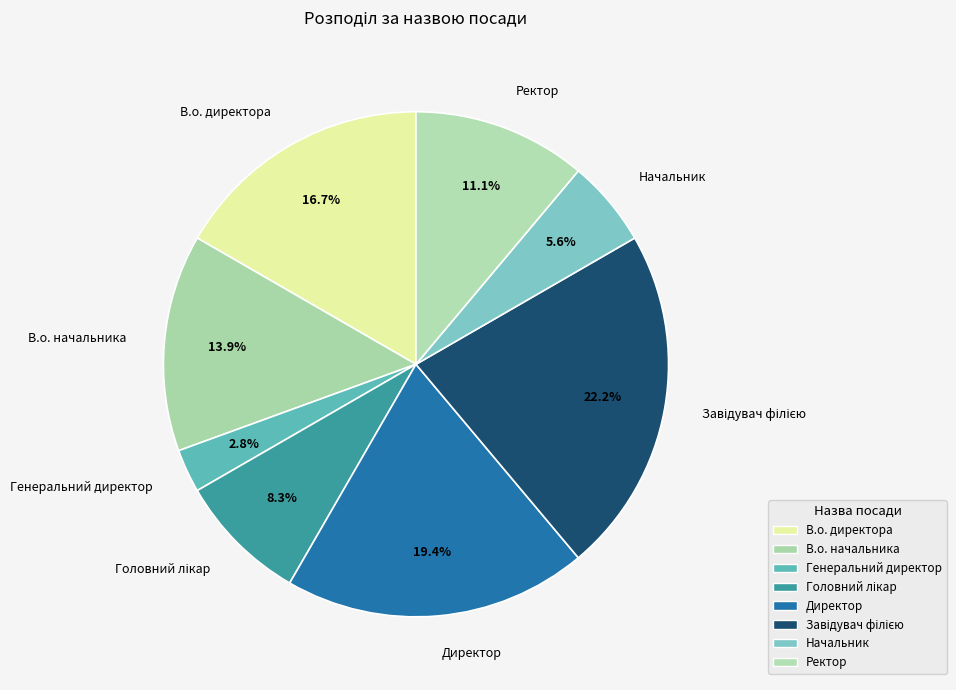

Is Ректор the majority of the pie?

No